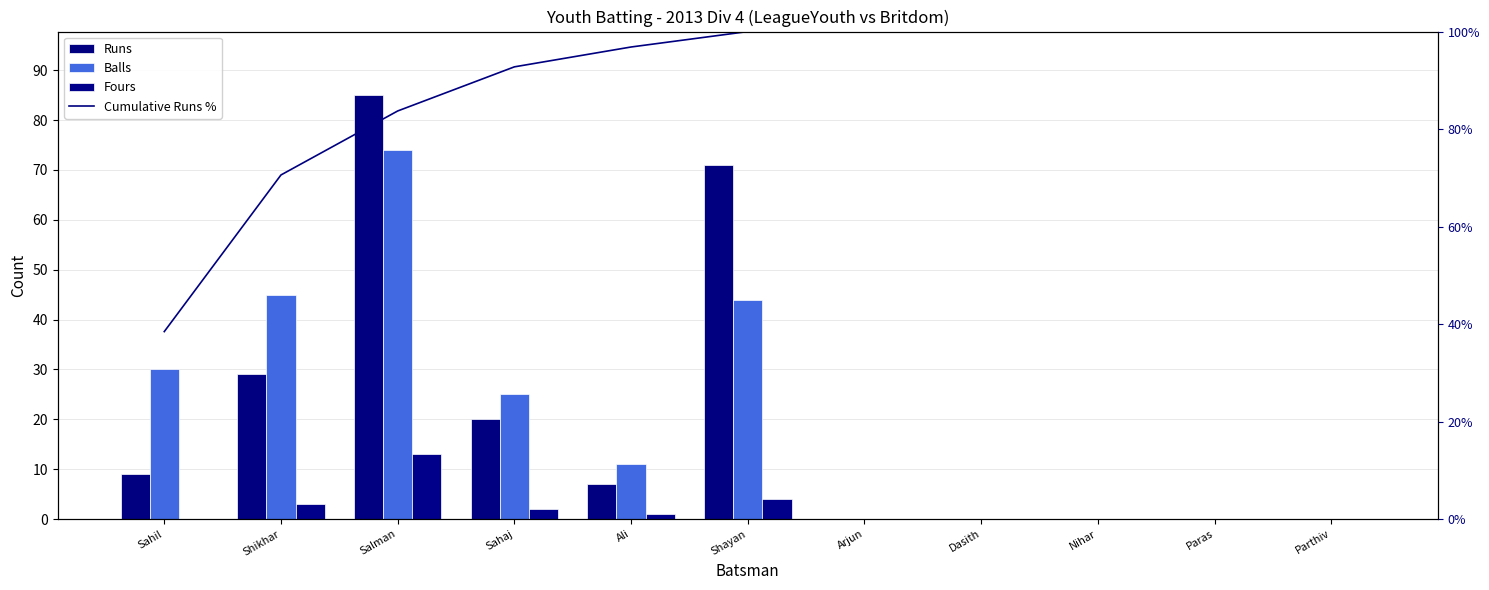

At how many categories does at least one series exceed 67?

2